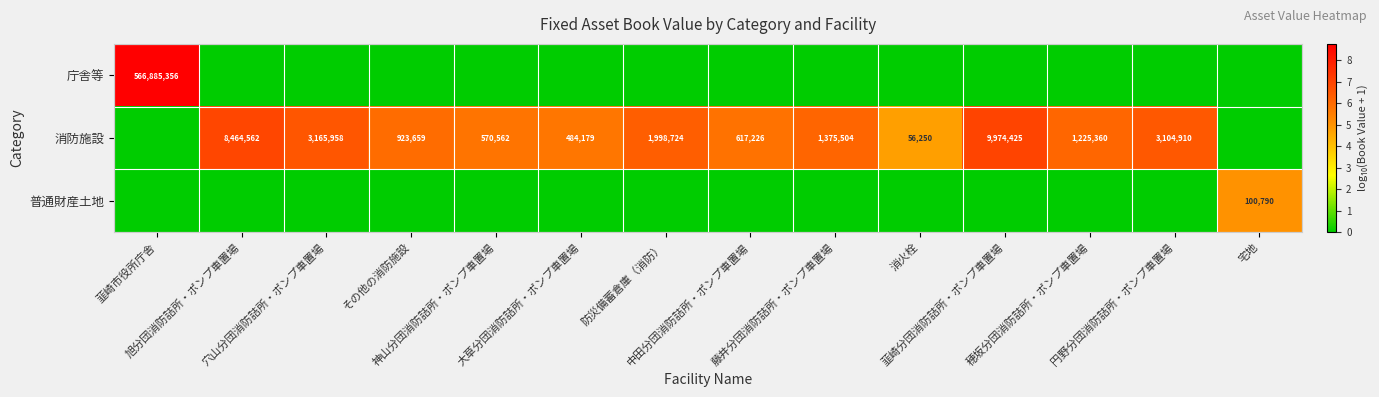

Which has a higher value, 中田分団消防詰所・ポンプ車置場 or 消火栓?

中田分団消防詰所・ポンプ車置場